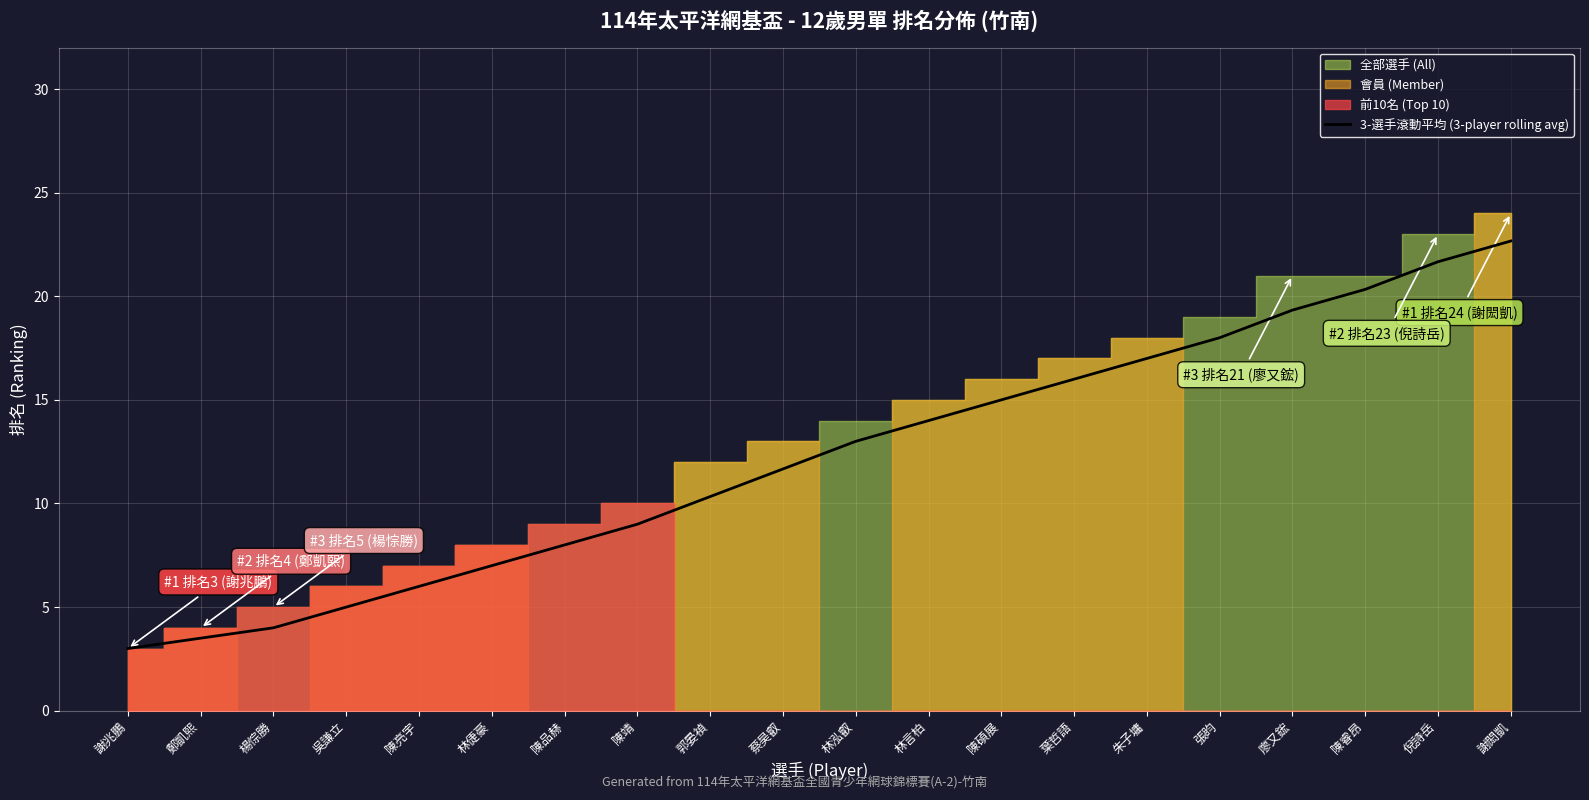

Is it true that 3-選手滾動平均 (3-player rolling avg) equals 1.6 at 謝兆鵬?

False